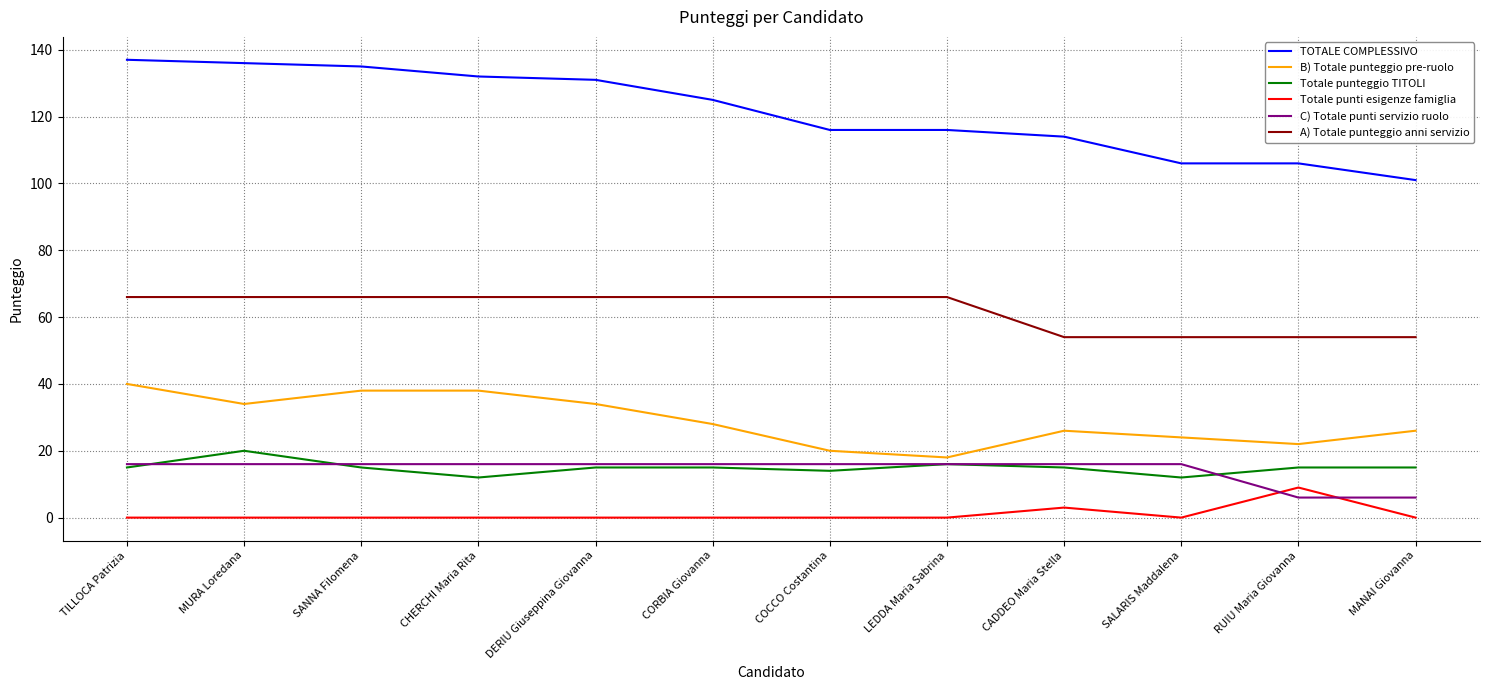

What is the greatest value displayed?

137